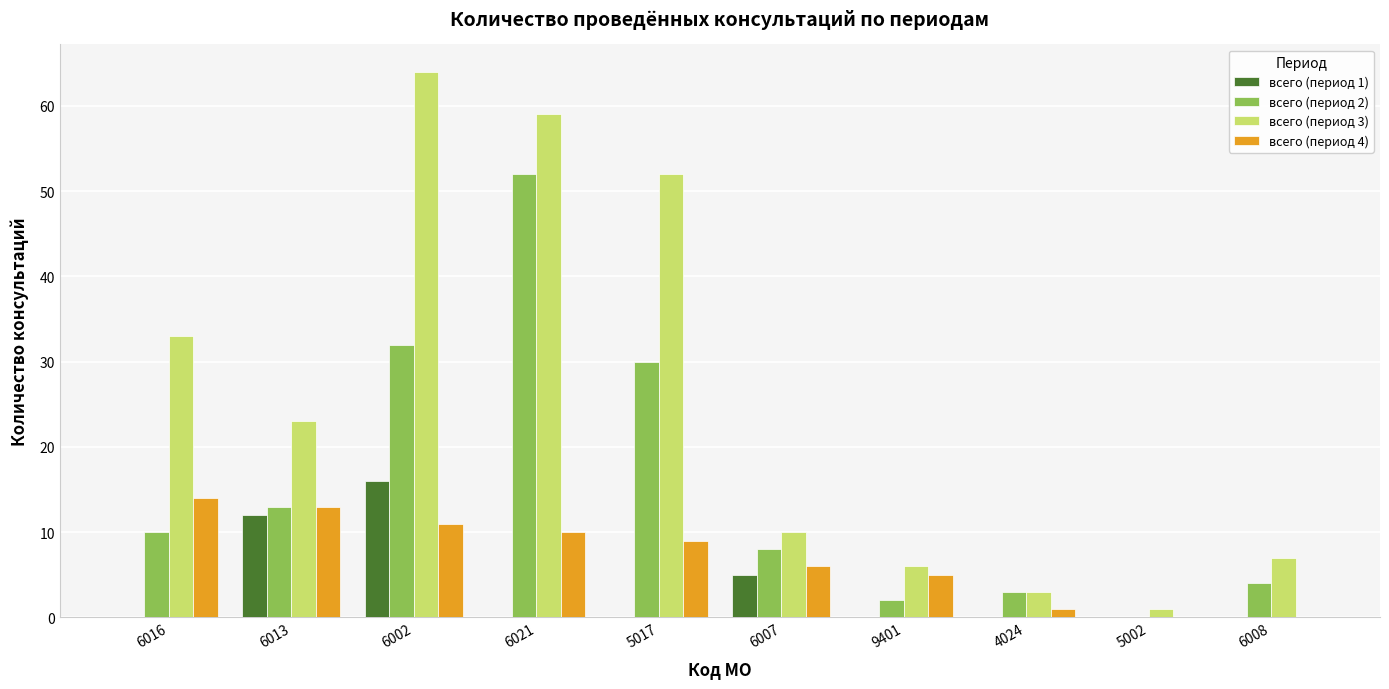

Reading left to right, list all the values displayed in this chart.

всего (период 1): 6016=0	6013=12	6002=16	6021=0	5017=0	6007=5	9401=0	4024=0	5002=0	6008=0
всего (период 2): 6016=10	6013=13	6002=32	6021=52	5017=30	6007=8	9401=2	4024=3	5002=0	6008=4
всего (период 3): 6016=33	6013=23	6002=64	6021=59	5017=52	6007=10	9401=6	4024=3	5002=1	6008=7
всего (период 4): 6016=14	6013=13	6002=11	6021=10	5017=9	6007=6	9401=5	4024=1	5002=0	6008=0